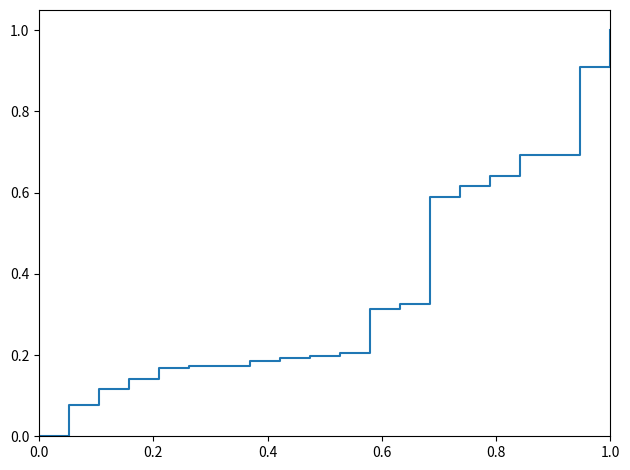

What is the maximum value shown in the chart?

1.0